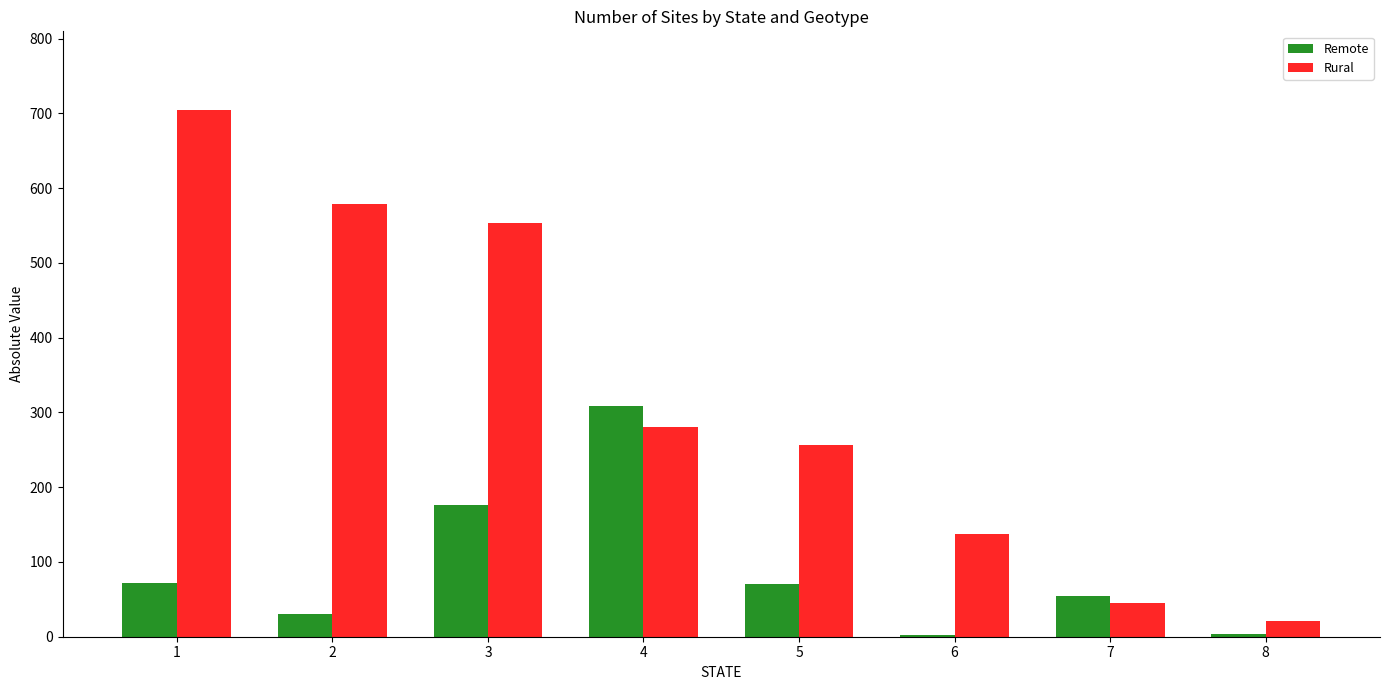

Is the value of Remote at 8 greater than the value of Rural at 3?

No